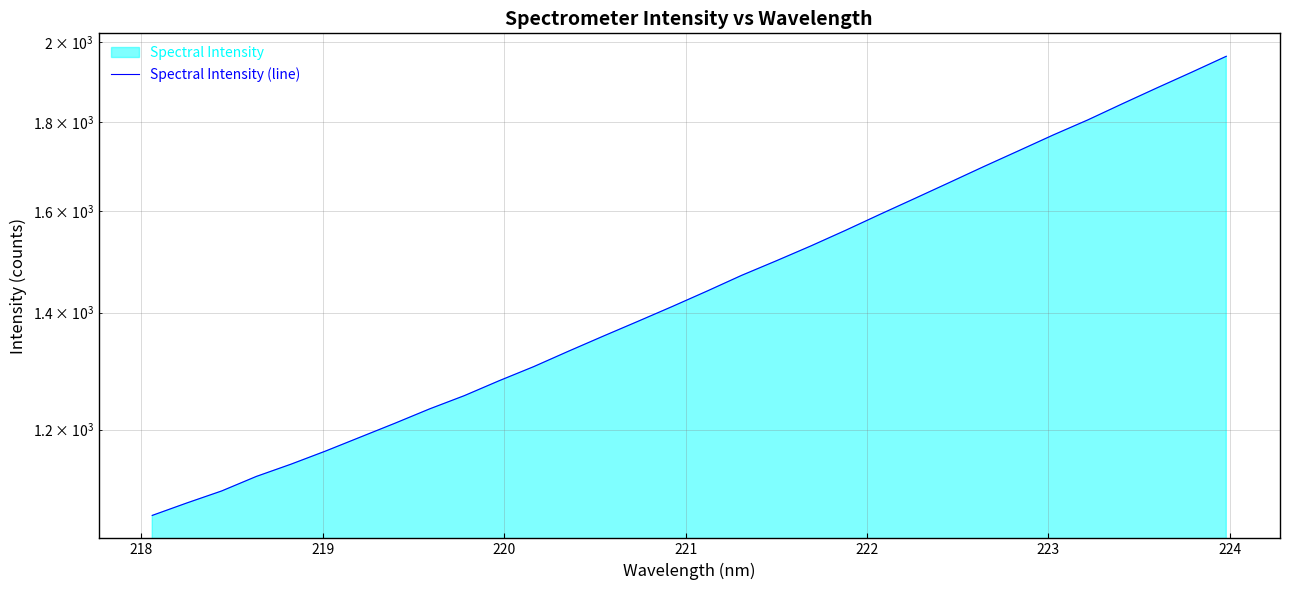

How many values are below 1440?

16